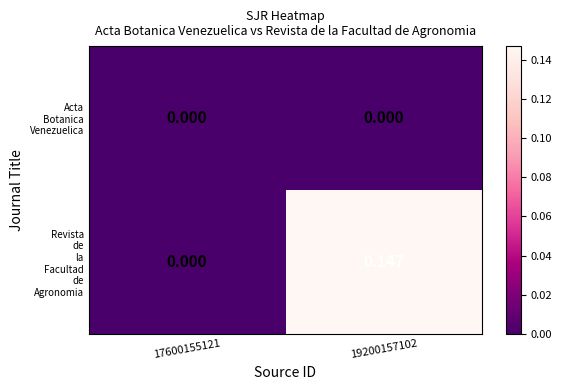

How many series are shown in this chart?

2